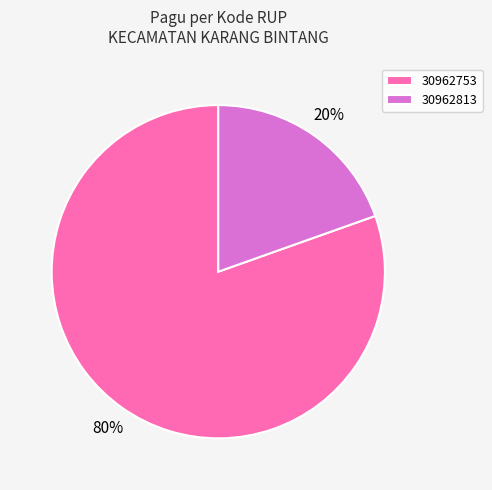

Is it true that 30962813 is 12% of the pie?

False